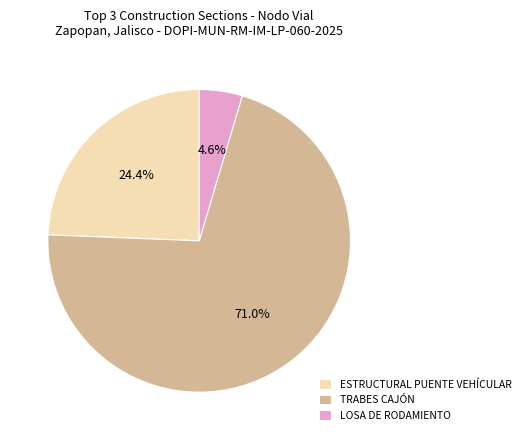

Does any single category account for the majority?

Yes